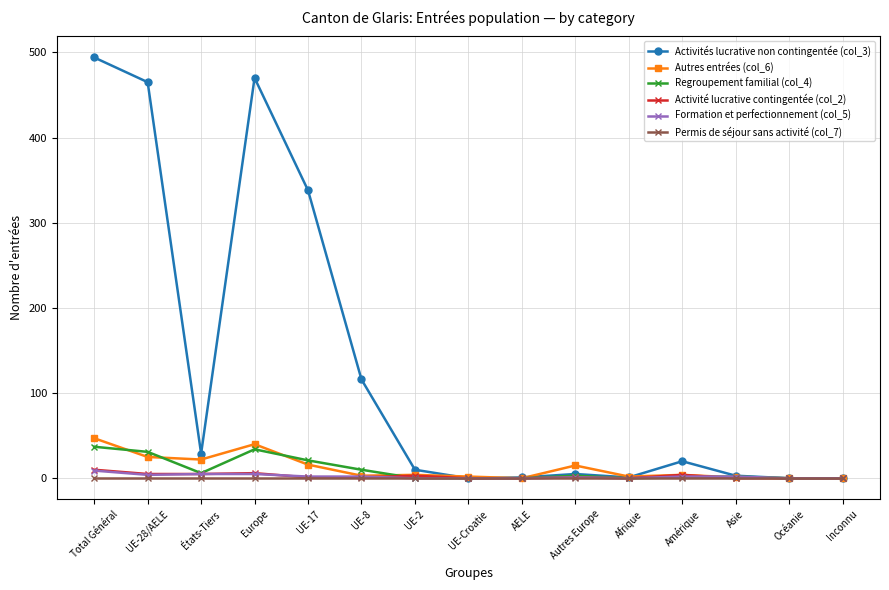

What is the approximate value of Autres entrées (col_6) at Autres Europe, to the nearest 5?

15